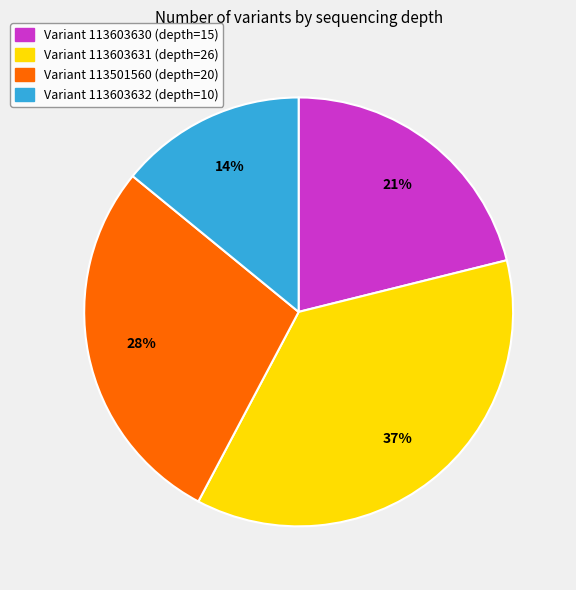

Does Variant 113501560 (depth=20) represent more than half of the total?

No